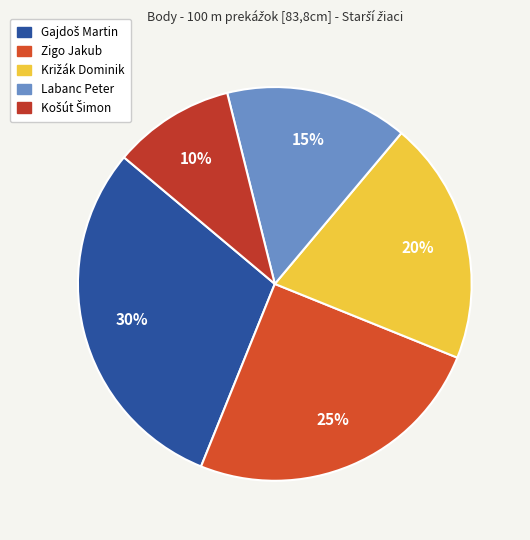

How many segments does this pie chart have?

5